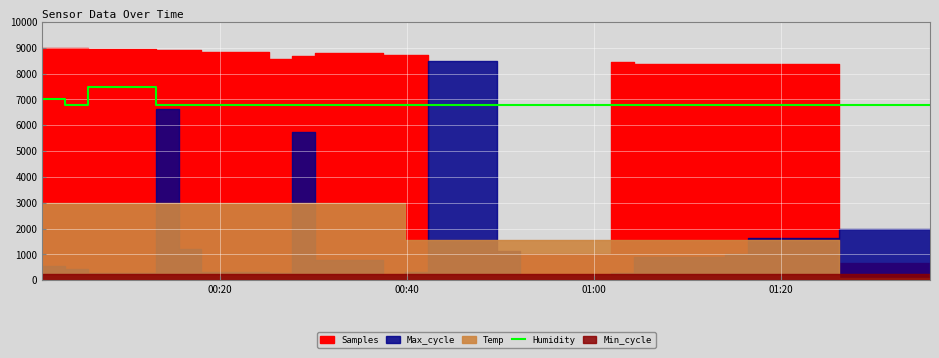

What is the highest value of the Humidity series?

7500.0